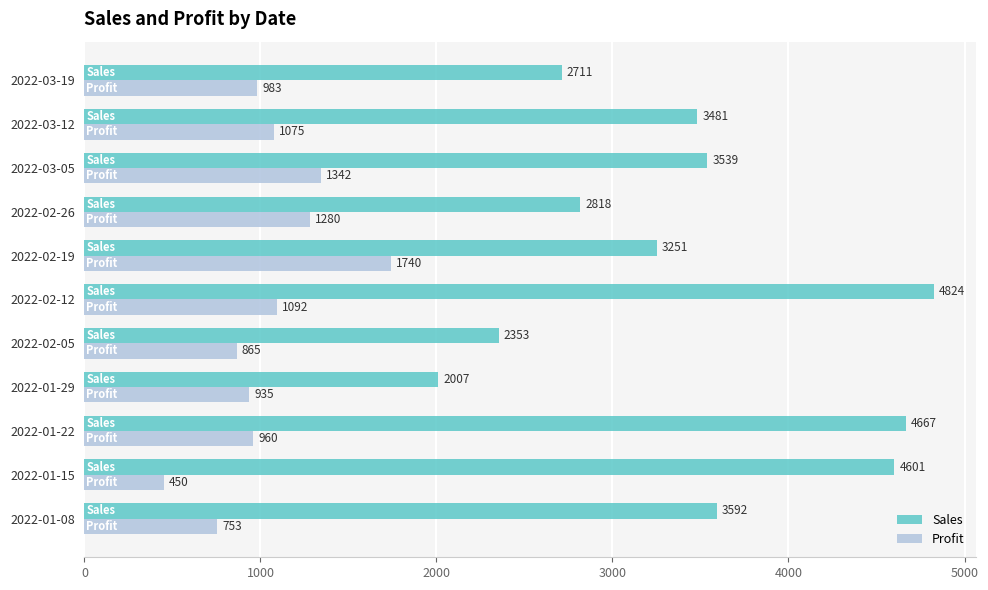

What is the sum of all Sales values?

37844